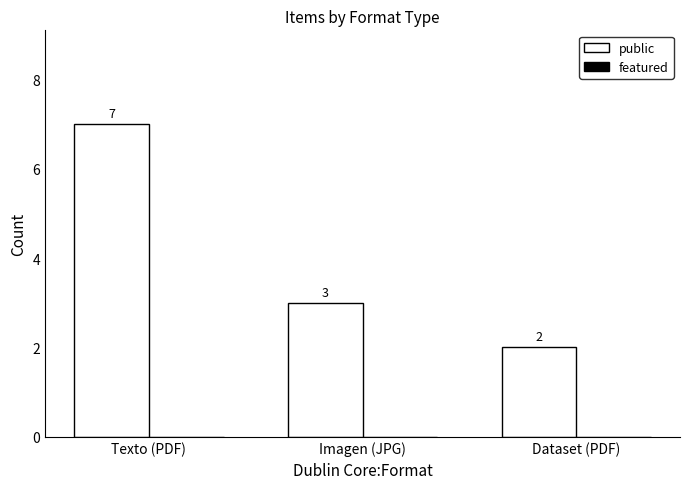

At which label does the data first exceed 3?

Texto (PDF)